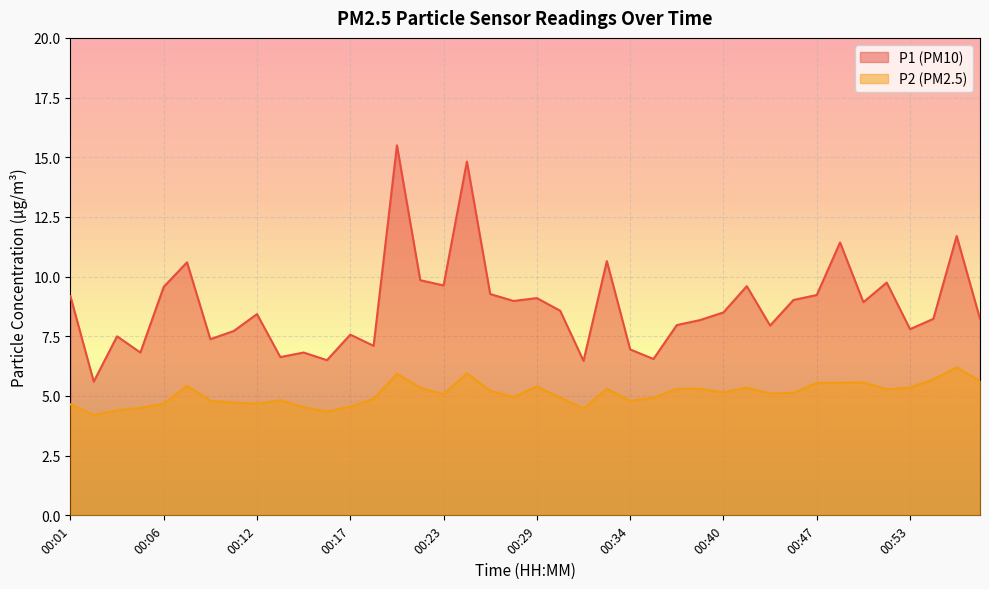

At how many categories does at least one series exceed 9?

16